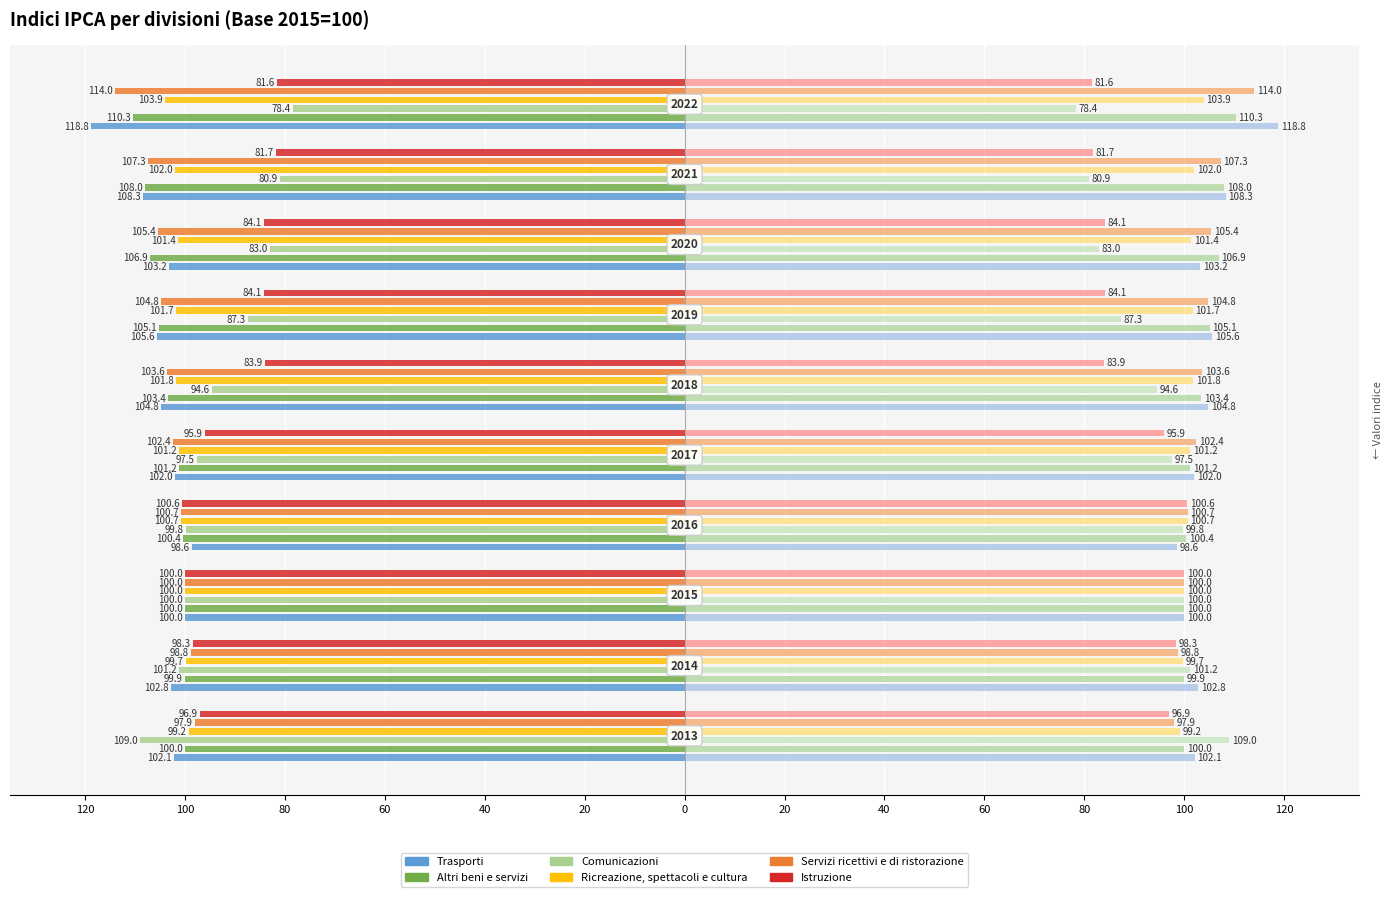

How many groups of bars are there?

10